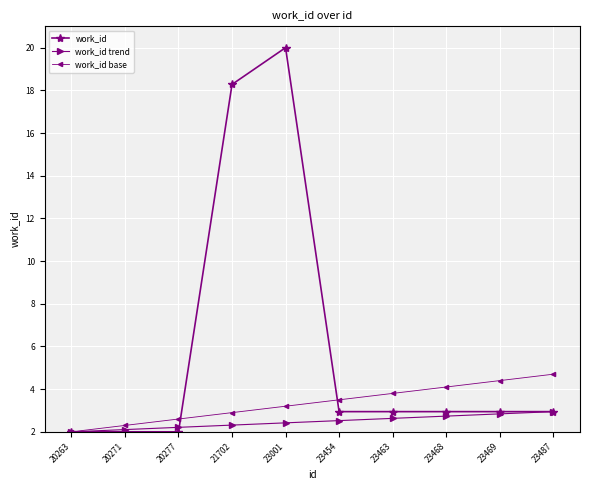

What are all the series names shown in the legend?

work_id, work_id trend, work_id base